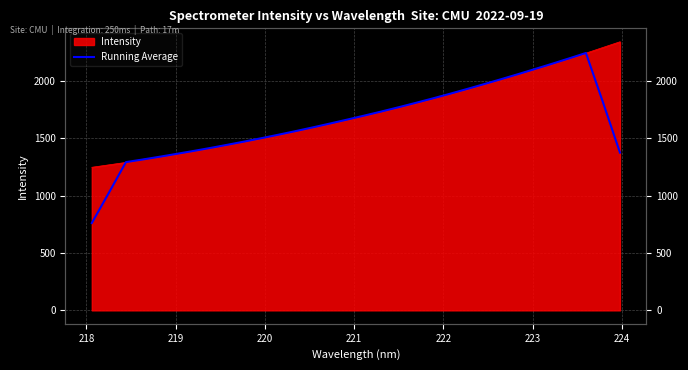

Reading left to right, list all the values displayed in this chart.

761.0	1024.3	1292.0	1315.2	1339.4	1364.6	1390.2	1416.9	1444.5	1472.8	1502.3	1532.6	1563.7	1596.0	1629.3	1663.3	1698.1	1733.6	1770.5	1808.3	1847.1	1887.2	1928.8	1970.9	2014.1	2058.1	2103.1	2148.8	2195.6	2243.3	1814.0	1374.9